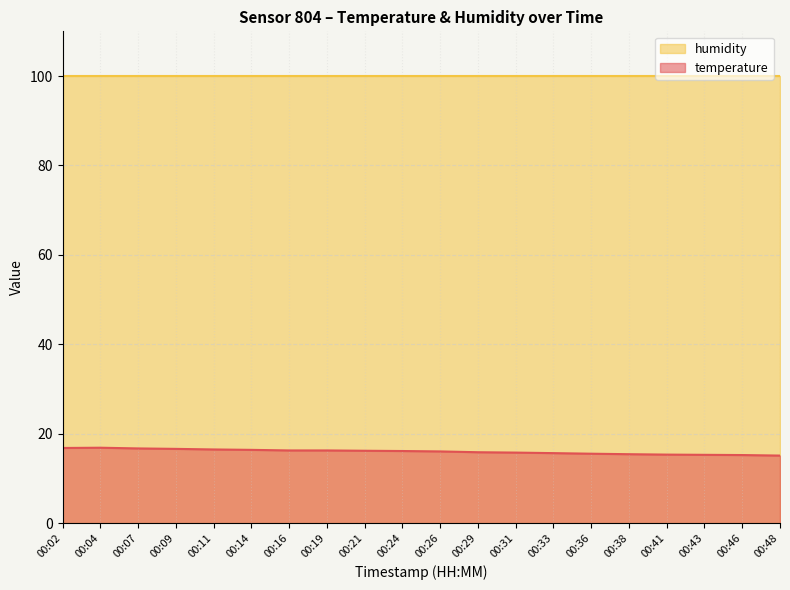

Where does the data first go above 16?

00:02